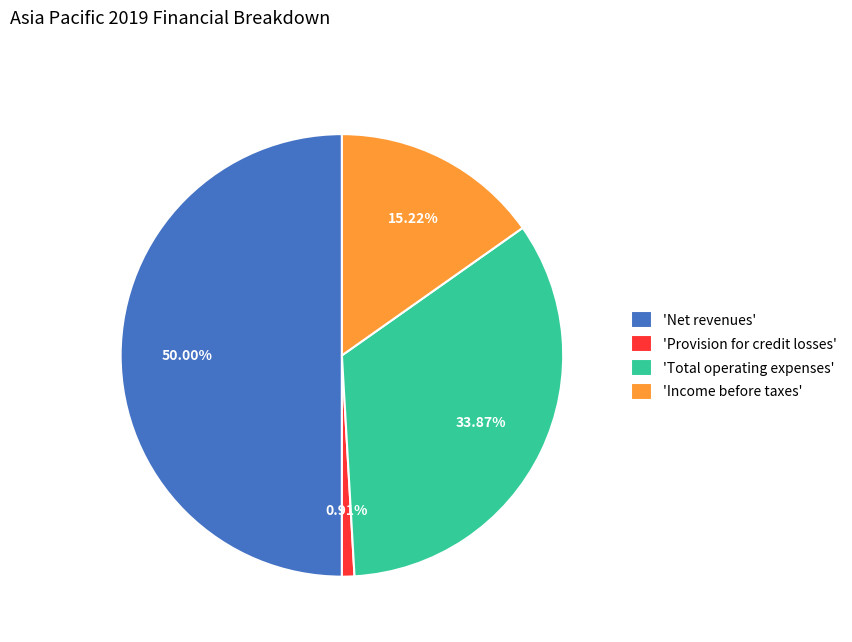

What is the smallest slice in the pie chart?

'Provision for credit losses'